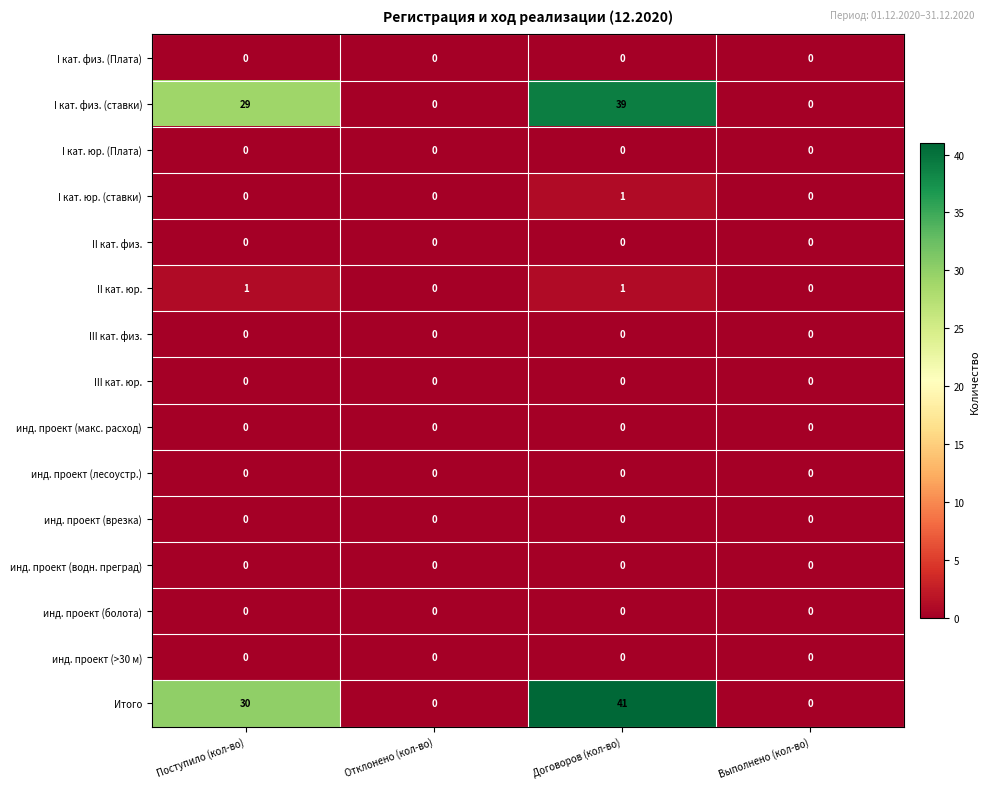

Which series has the largest range (max minus min)?

Итого